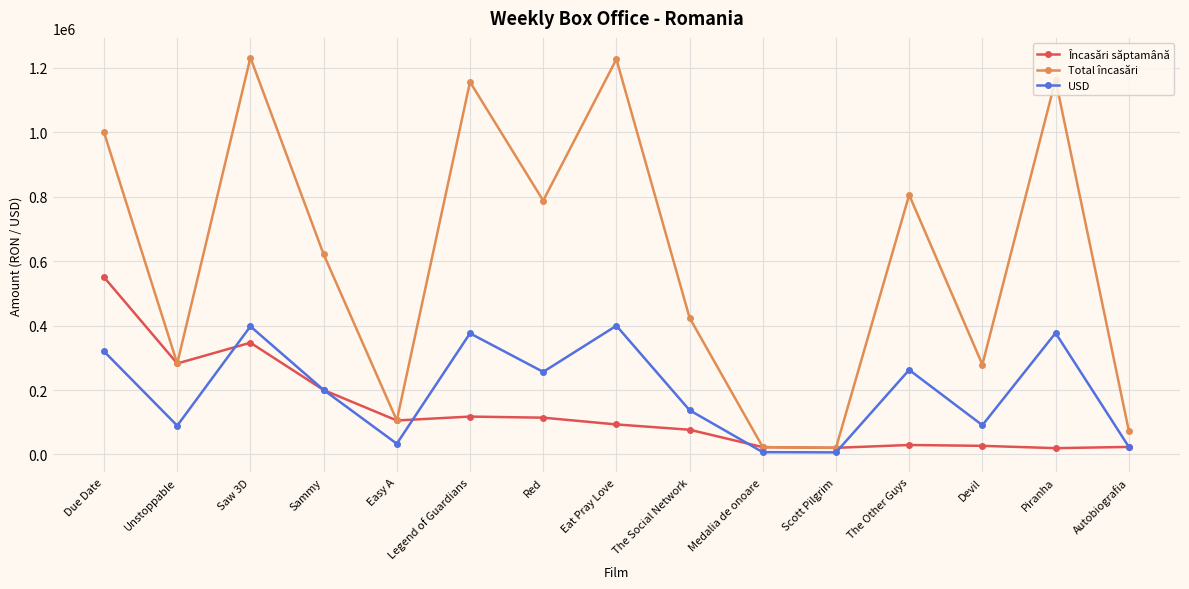

What value does the USD series have at Unstoppable?

89504.0